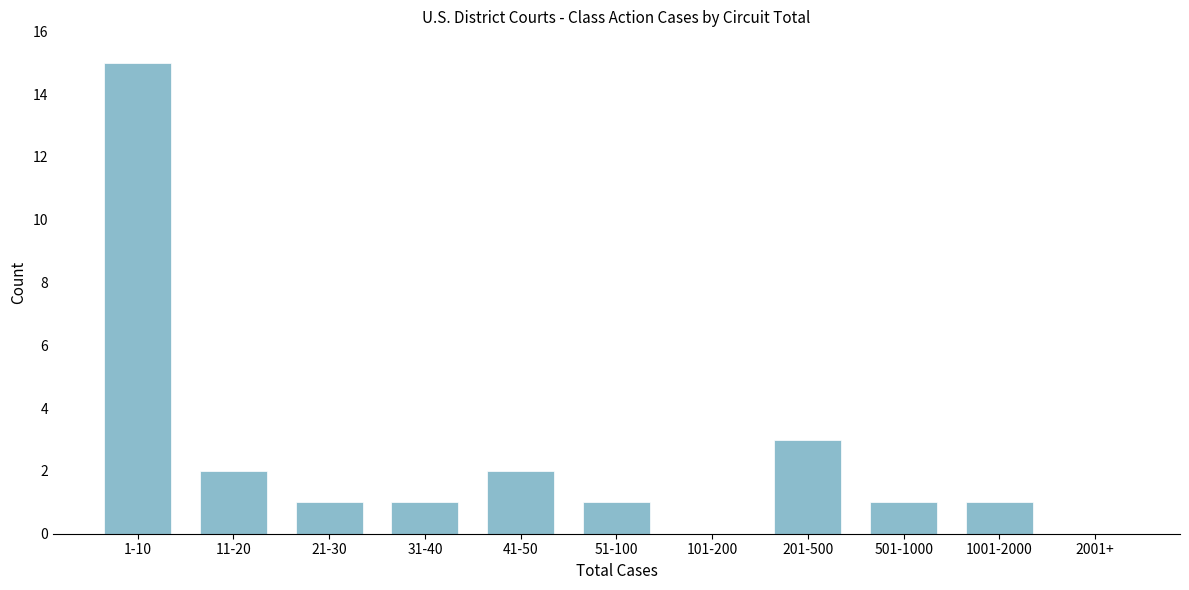

Reading left to right, list all the values displayed in this chart.

1-10=15	11-20=2	21-30=1	31-40=1	41-50=2	51-100=1	101-200=0	201-500=3	501-1000=1	1001-2000=1	2001+=0